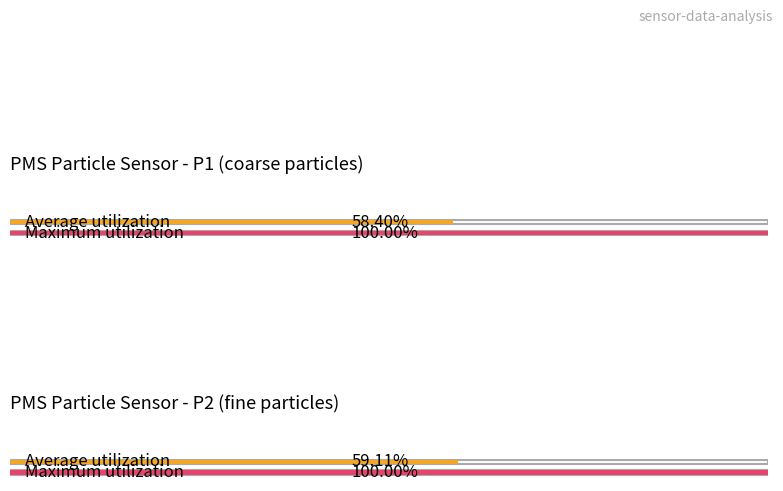

Is it true that PMS_P1 equals 42.1 at 00:15?

False